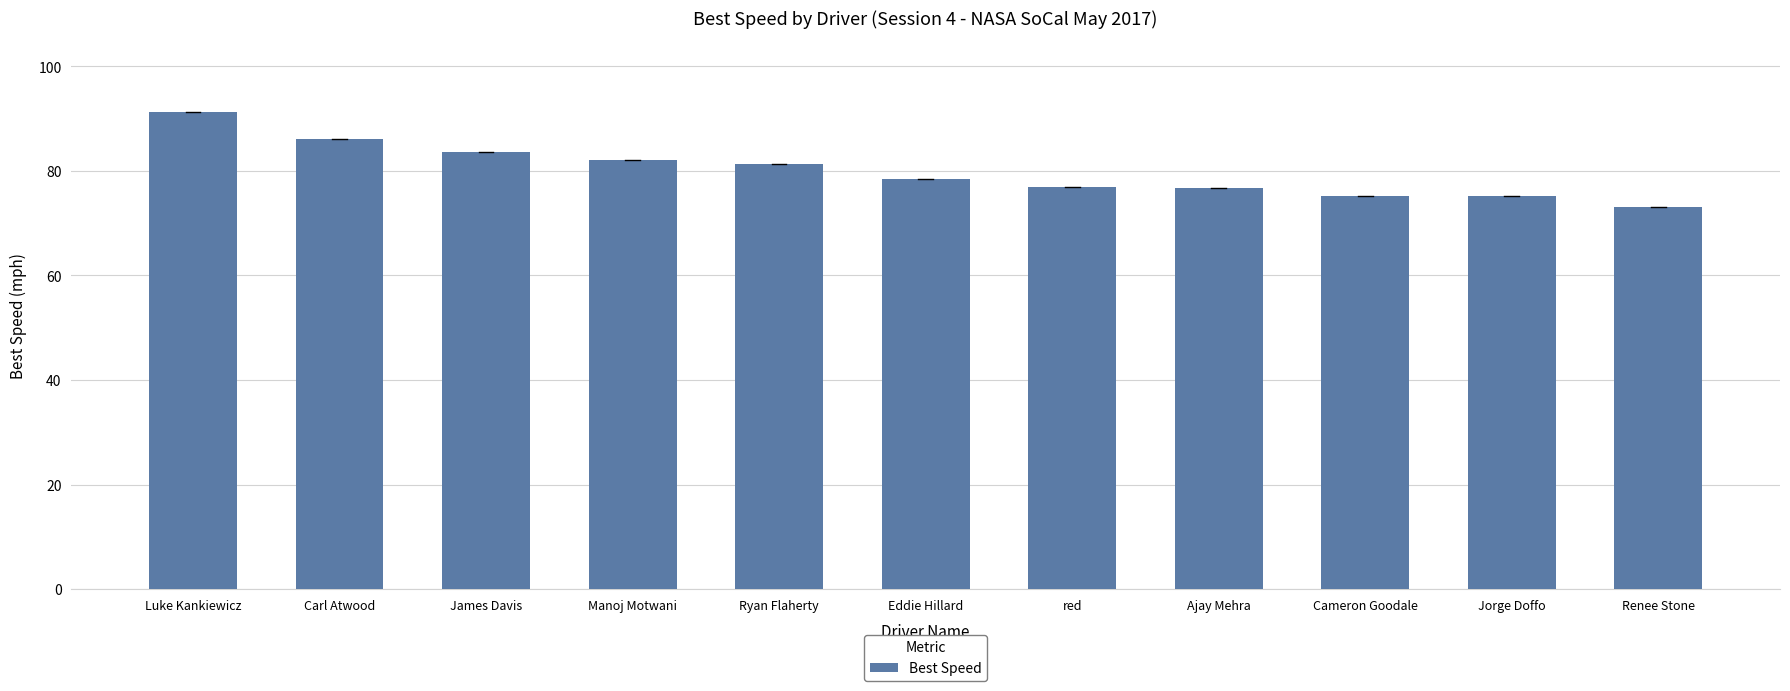

What is the minimum value shown in the chart?

73.1